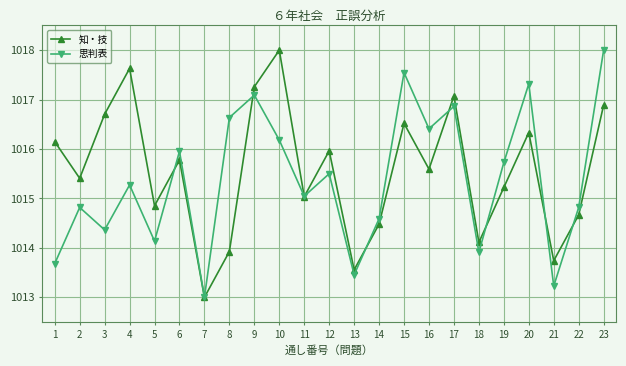

At which category is the sum across all series the highest?

23